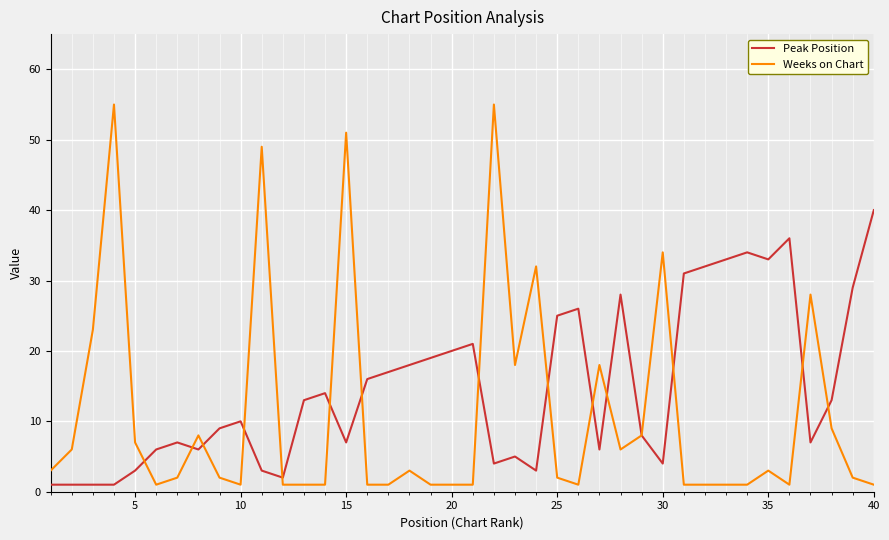

Rank the series by their maximum value, from lowest to highest.

Peak Position, Weeks on Chart